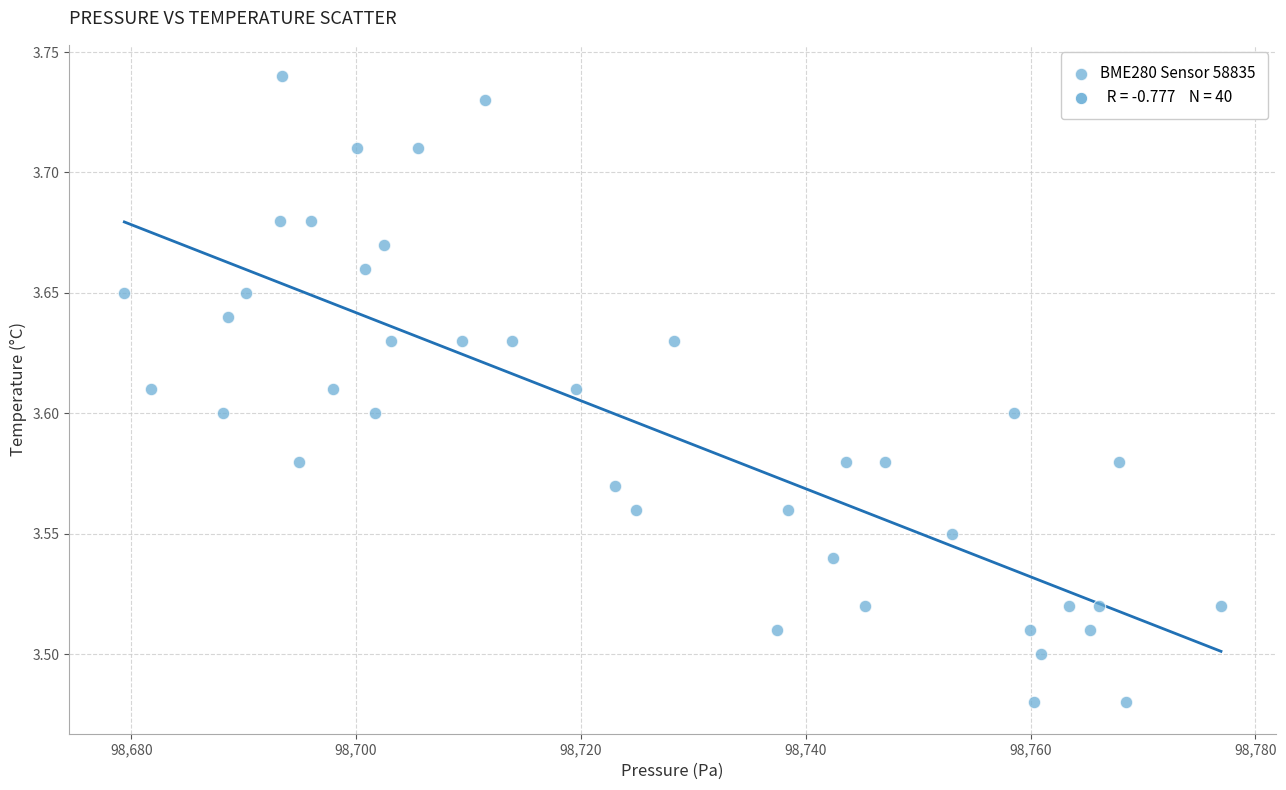

What is the range of Y values (max minus min)?

0.3